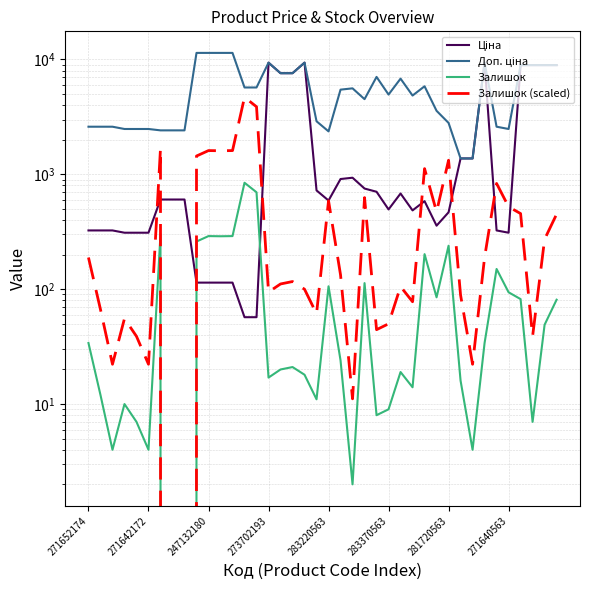

What are all the series names shown in the legend?

Ціна, Доп. ціна, Залишок, Залишок (scaled)